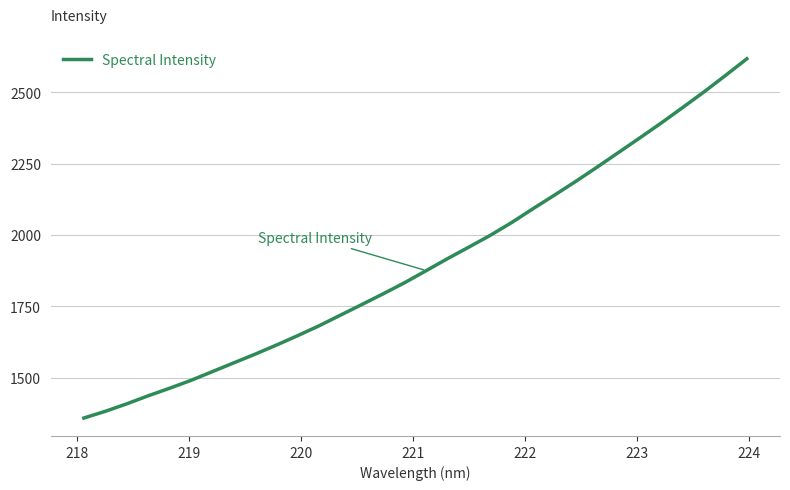

What is the difference between the maximum and minimum values?

1258.5